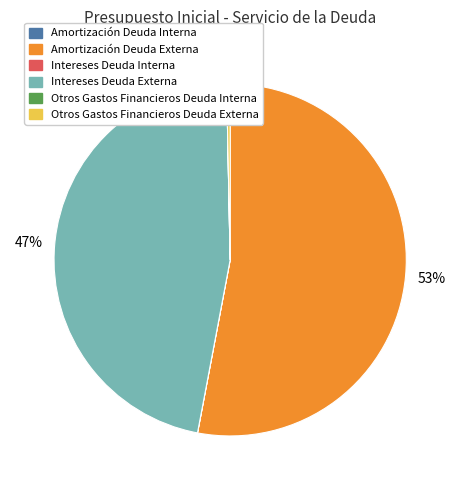

The Intereses Deuda Externa slice represents 32% of the pie. True or false?

False